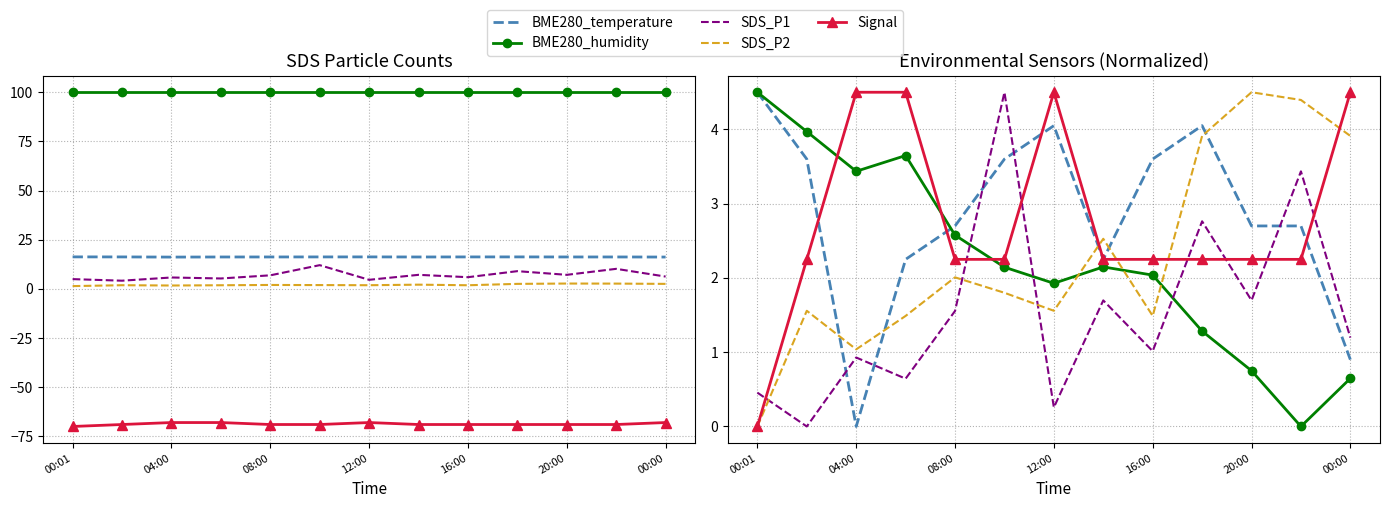

Is this an area chart (filled region under the line)?

No